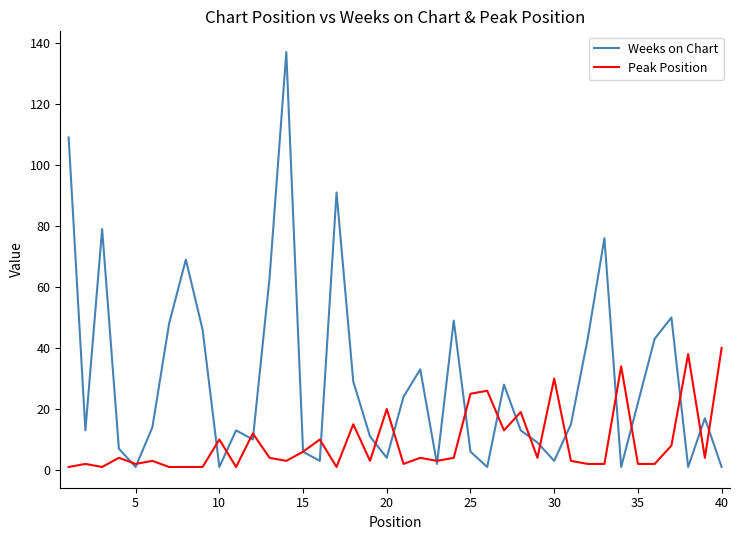

Does the chart have visible grid lines?

No